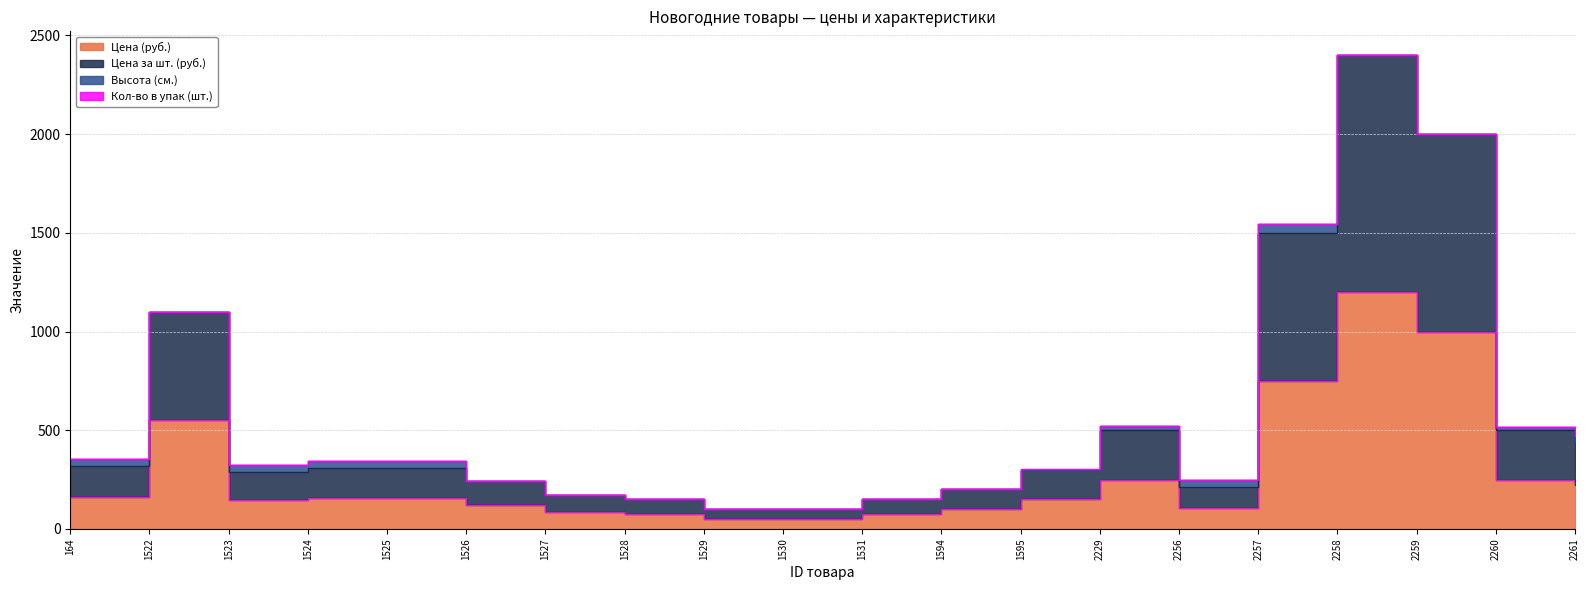

The Цена (руб.) series shows 120 at 1526. True or false?

True